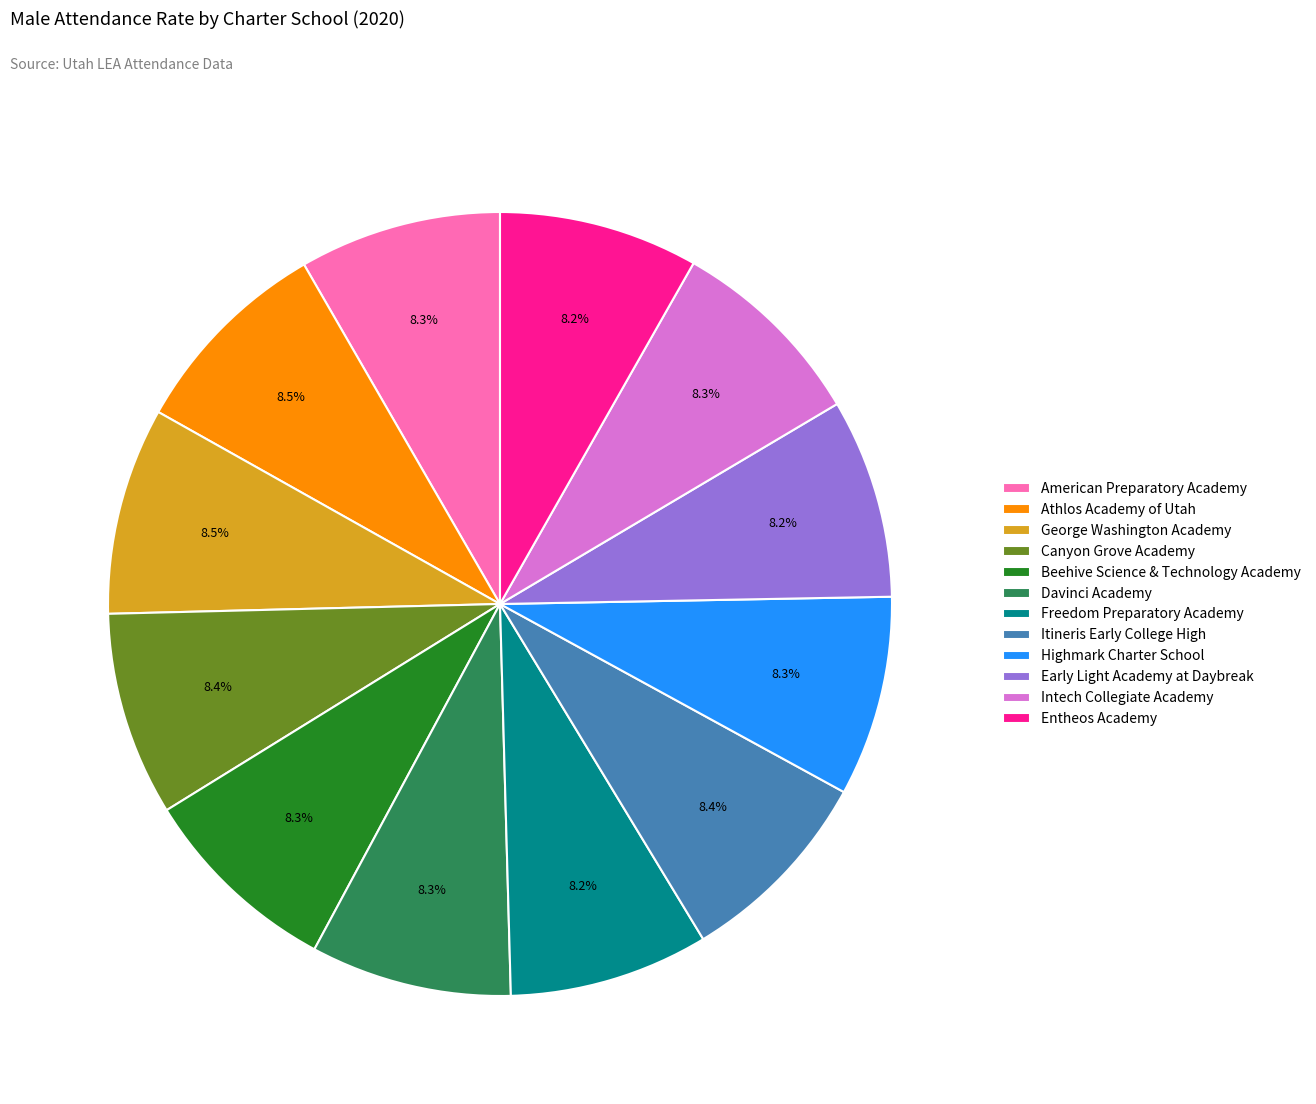

To the nearest percent, what percentage of the pie is Highmark Charter School?

8%